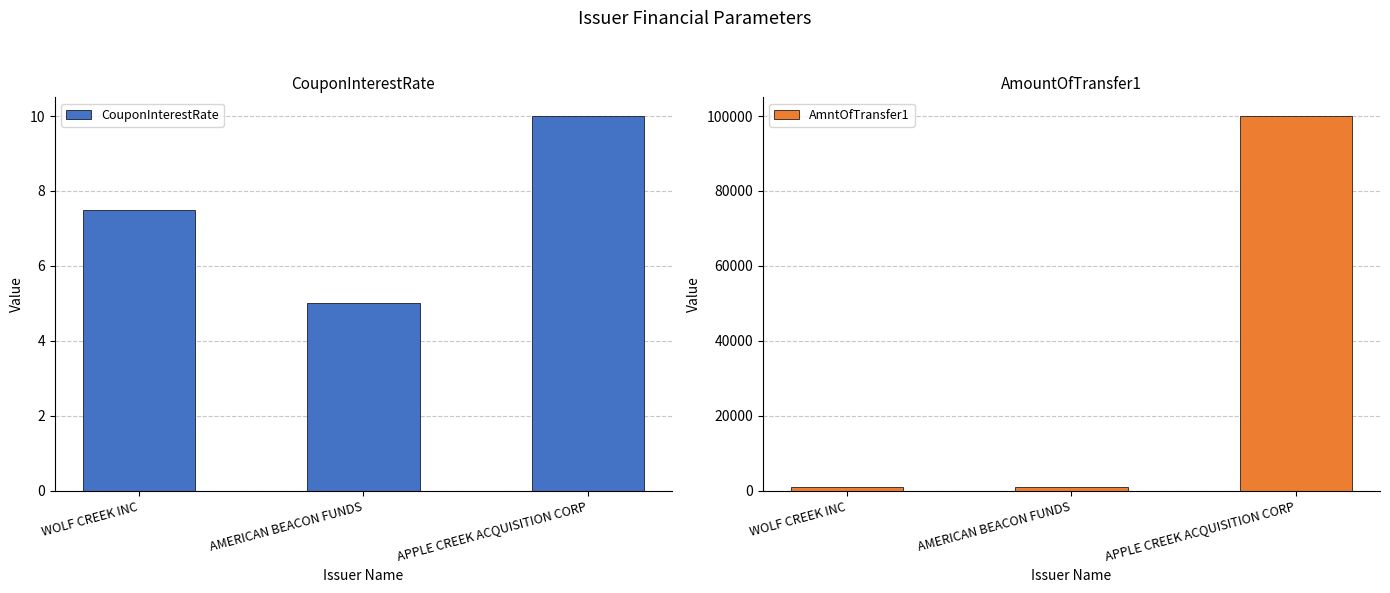

Reading right to left, extract all data points from this chart.

CouponInterestRate: 10.0	5.0	7.5
AmntOfTransfer1: 100000.0	1000.0	1000.0